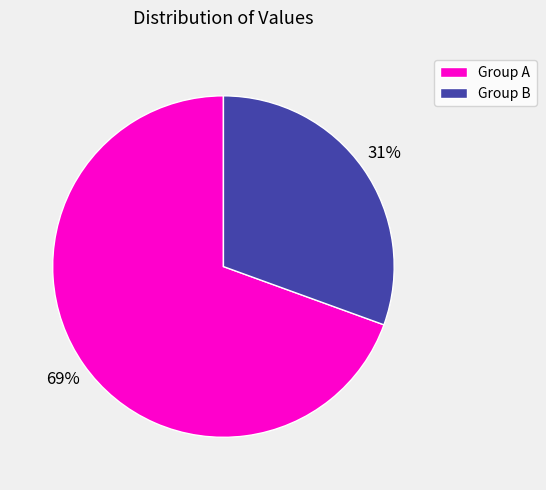

To the nearest percent, what is the combined percentage of Group B and Group A?

100%